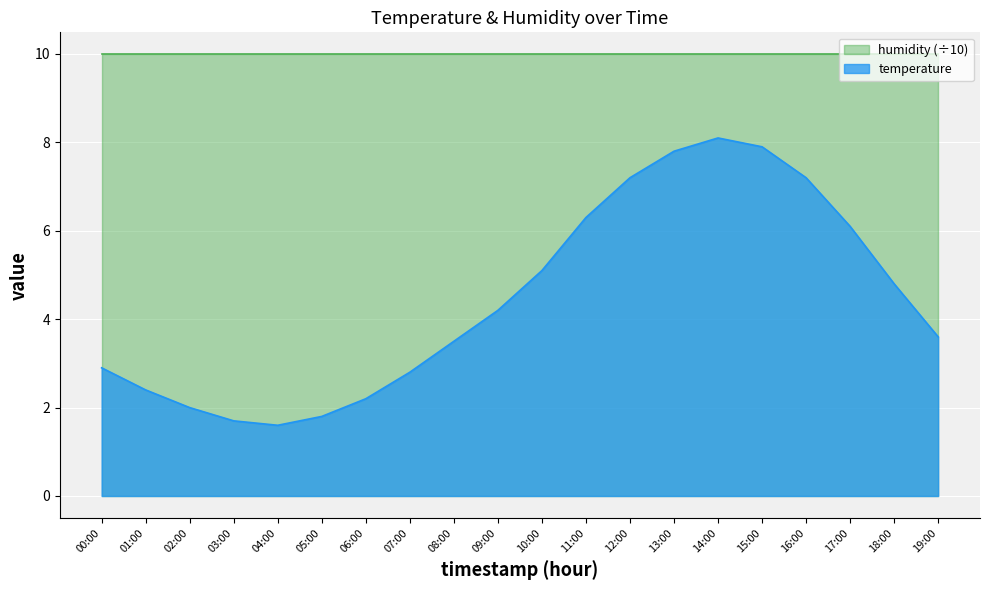

How many lines are shown in the chart?

2